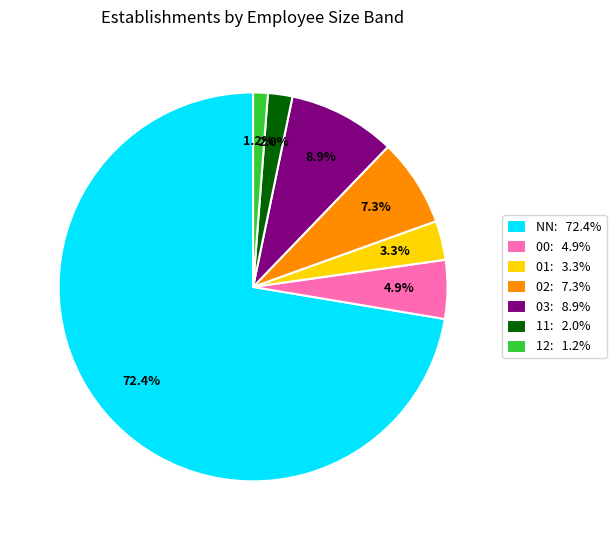

To the nearest percent, what is the average slice percentage?

14%